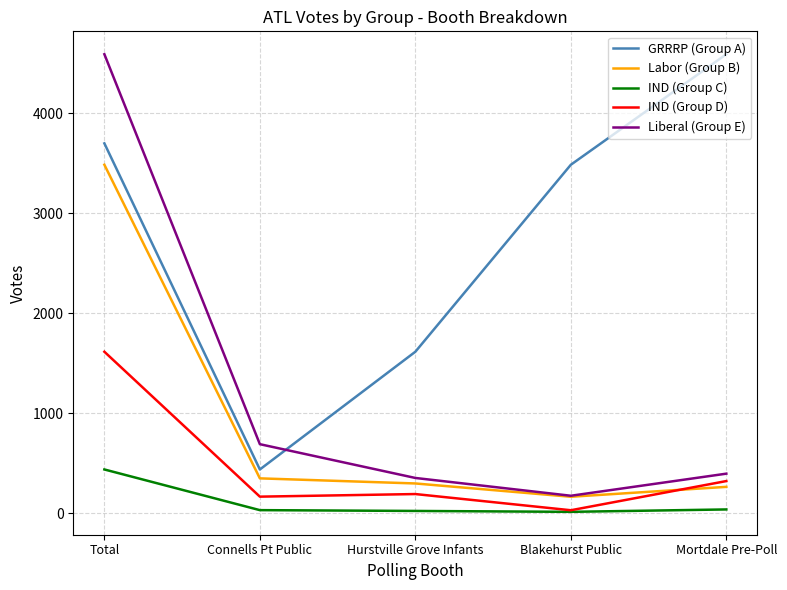

What is the greatest value displayed?

4591